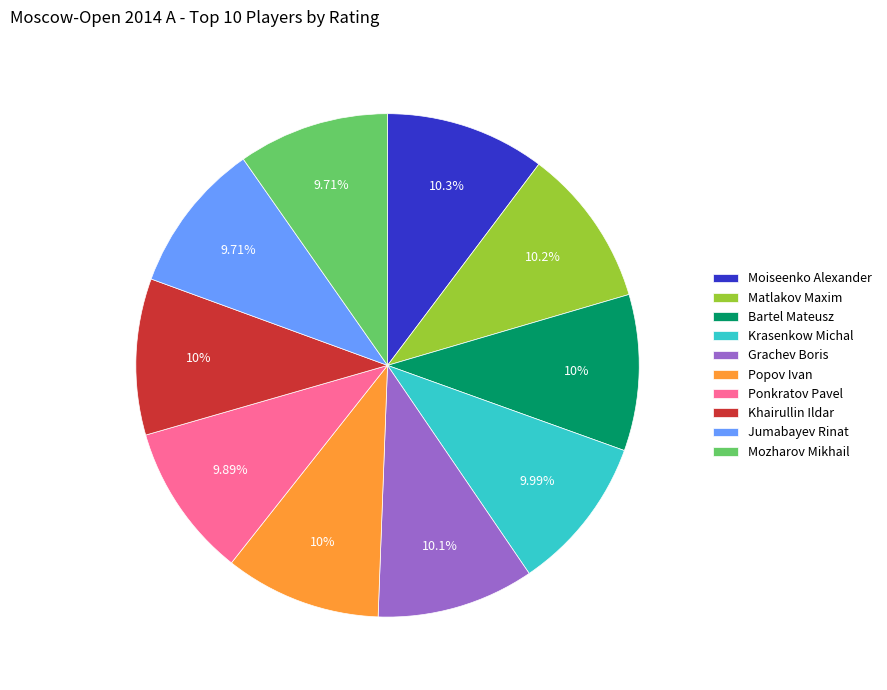

What is the ratio of the value at Matlakov Maxim to the value at Mozharov Mikhail?

1.0